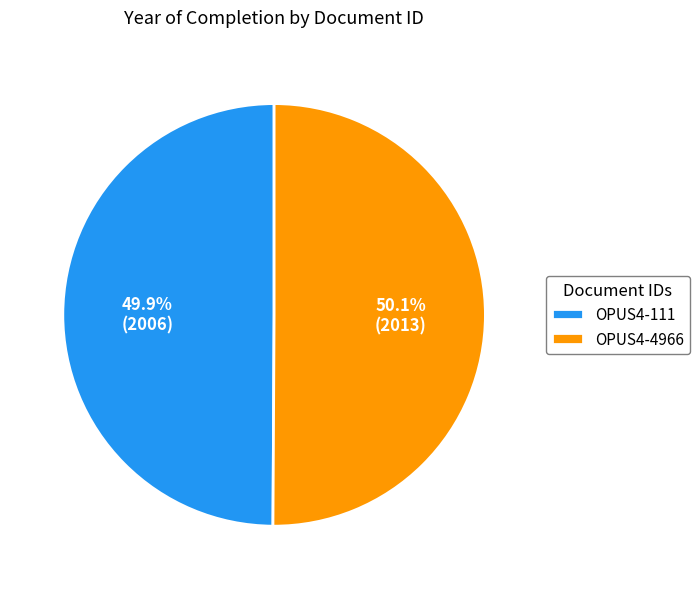

What is the total percentage of OPUS4-4966 and OPUS4-111?

100.0%